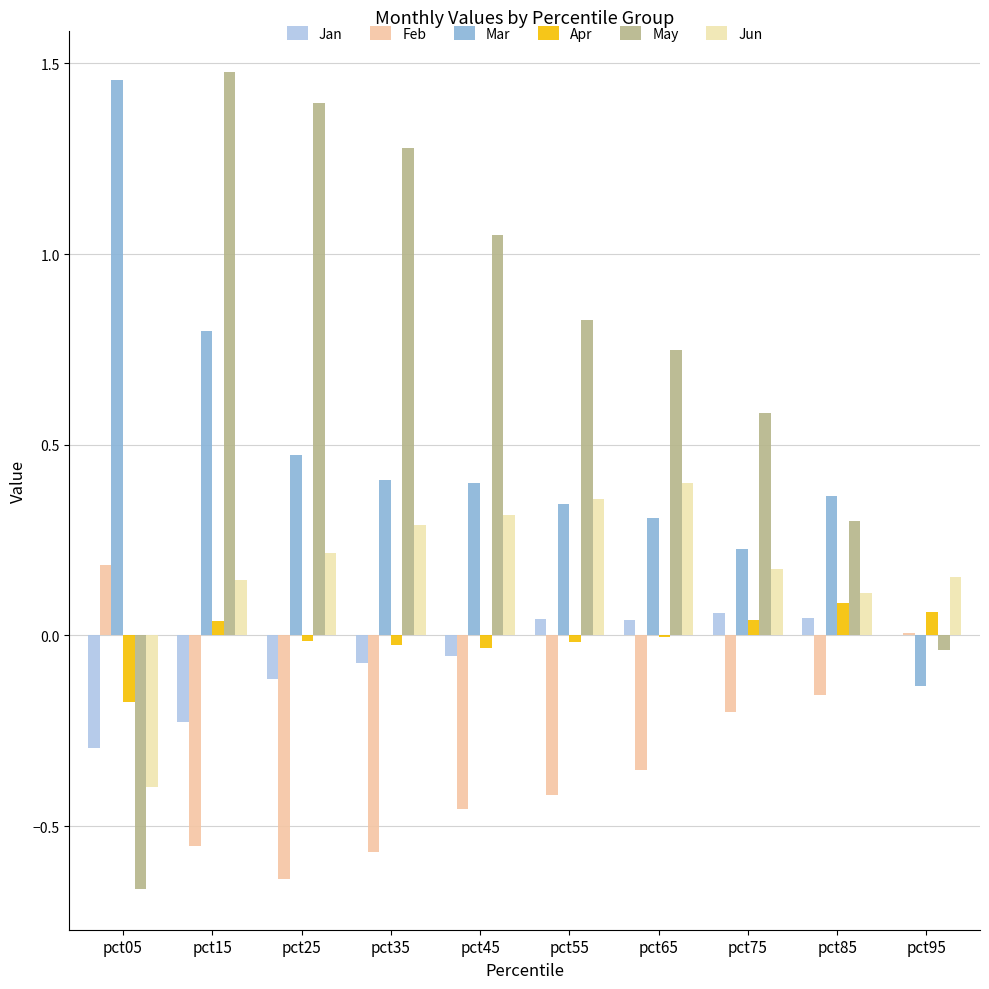

Reading left to right, extract all data points from this chart.

Jan: pct05=-0.3	pct15=-0.2	pct25=-0.1	pct35=-0.1	pct45=-0.1	pct55=0.0	pct65=0.0	pct75=0.1	pct85=0.0	pct95=0.0
Feb: pct05=0.2	pct15=-0.6	pct25=-0.6	pct35=-0.6	pct45=-0.5	pct55=-0.4	pct65=-0.4	pct75=-0.2	pct85=-0.2	pct95=0.0
Mar: pct05=1.5	pct15=0.8	pct25=0.5	pct35=0.4	pct45=0.4	pct55=0.3	pct65=0.3	pct75=0.2	pct85=0.4	pct95=-0.1
Apr: pct05=-0.2	pct15=0.0	pct25=-0.0	pct35=-0.0	pct45=-0.0	pct55=-0.0	pct65=-0.0	pct75=0.0	pct85=0.1	pct95=0.1
May: pct05=-0.7	pct15=1.5	pct25=1.4	pct35=1.3	pct45=1.1	pct55=0.8	pct65=0.7	pct75=0.6	pct85=0.3	pct95=-0.0
Jun: pct05=-0.4	pct15=0.1	pct25=0.2	pct35=0.3	pct45=0.3	pct55=0.4	pct65=0.4	pct75=0.2	pct85=0.1	pct95=0.2